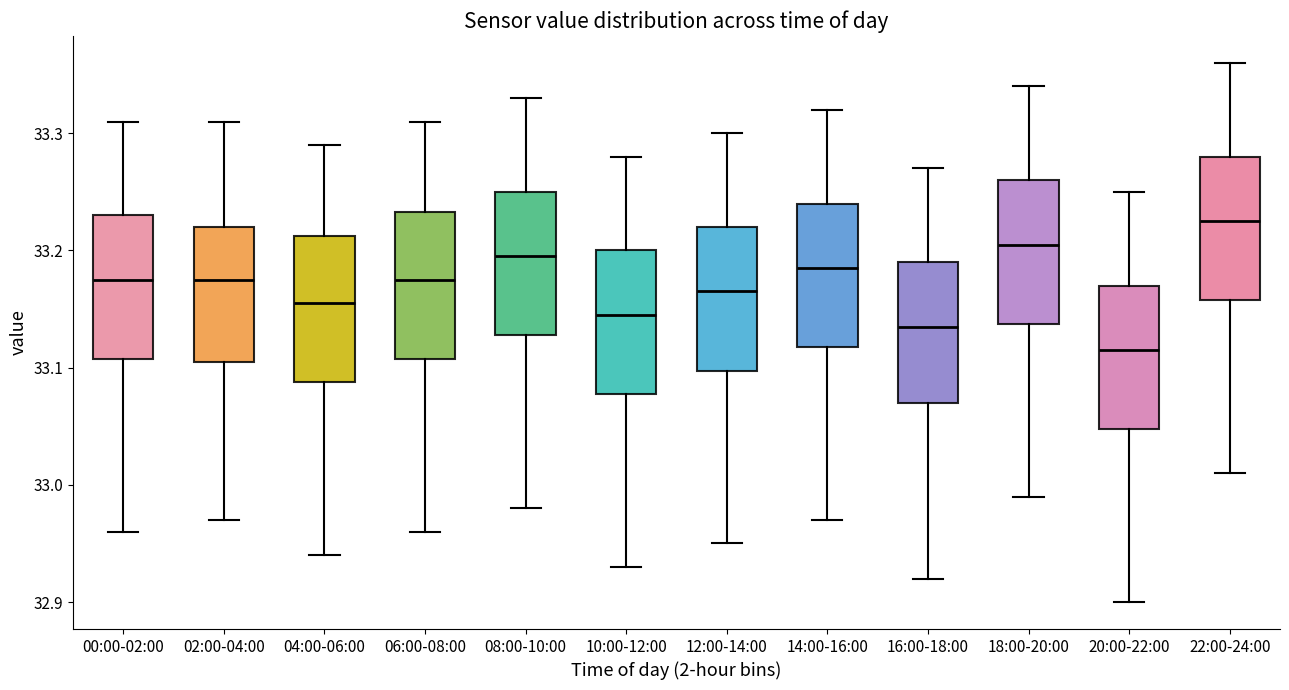

Where is the upper edge of the box for 16:00-18:00 on the y-axis? The values are not printed on the chart, so give them approximately, as read against the axis.

33.19